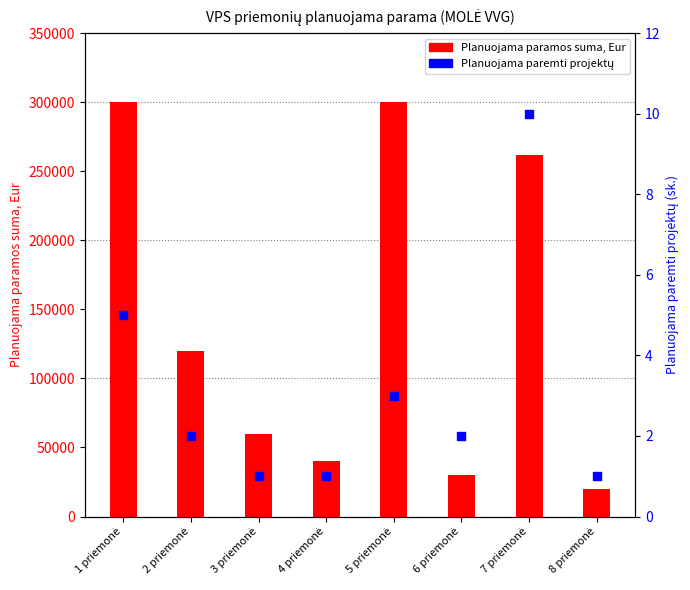

At which category is the sum across all series the highest?

1 priemonė